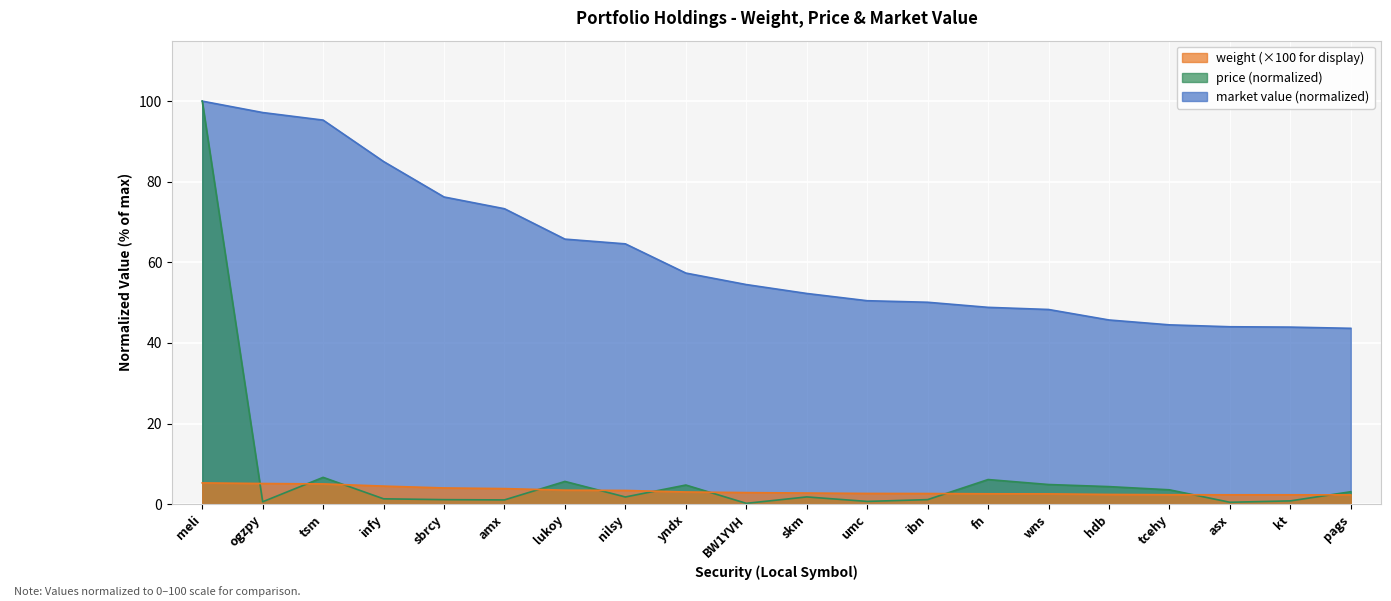

Is it true that price equals 0.8 at kt?

True